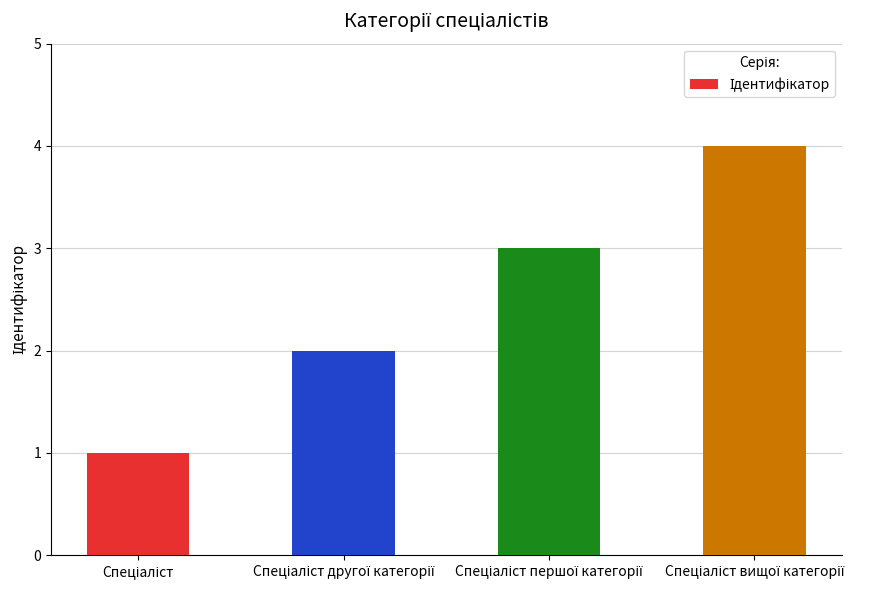

What is the difference between the maximum and minimum values?

3